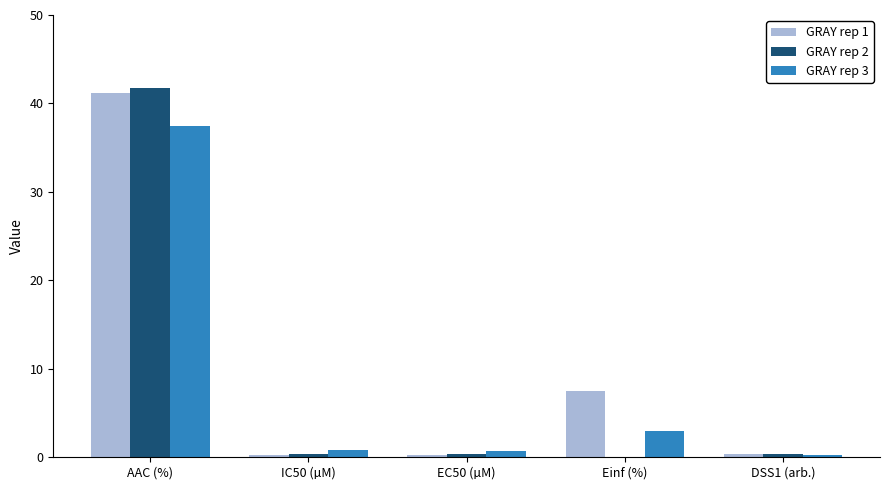

What is the sum of all GRAY rep 2 values?

42.8